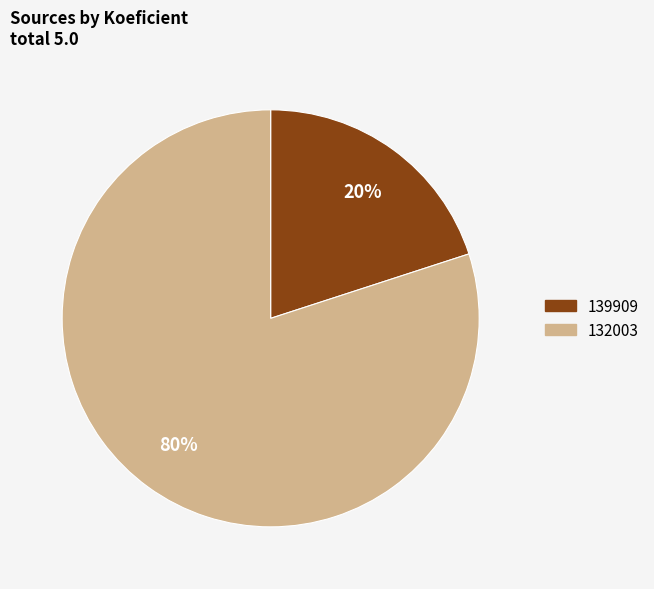

Is there any slice that represents more than half of the pie?

Yes